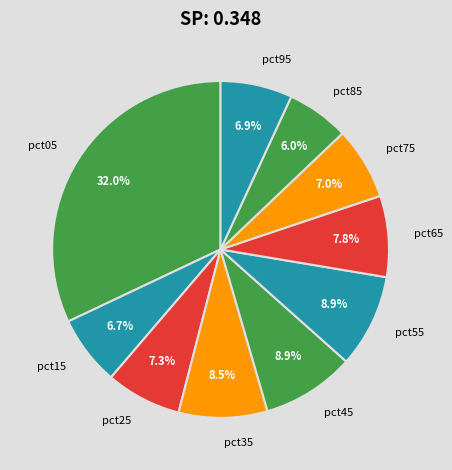

How much of the chart is everything except pct35?

91.5%